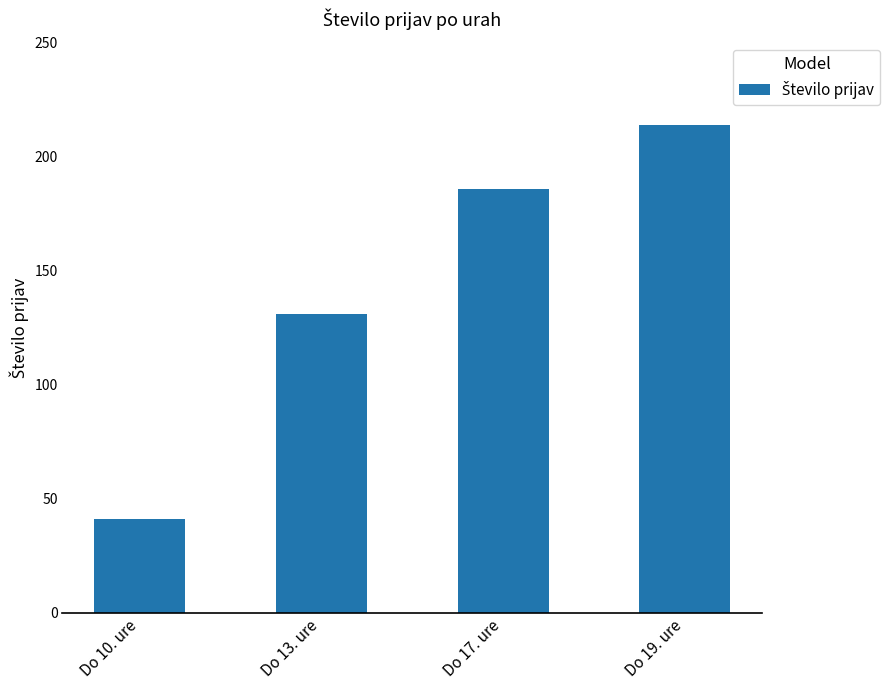

Reading right to left, transcribe all the data shown in this chart.

Do 19. ure=214	Do 17. ure=186	Do 13. ure=131	Do 10. ure=41